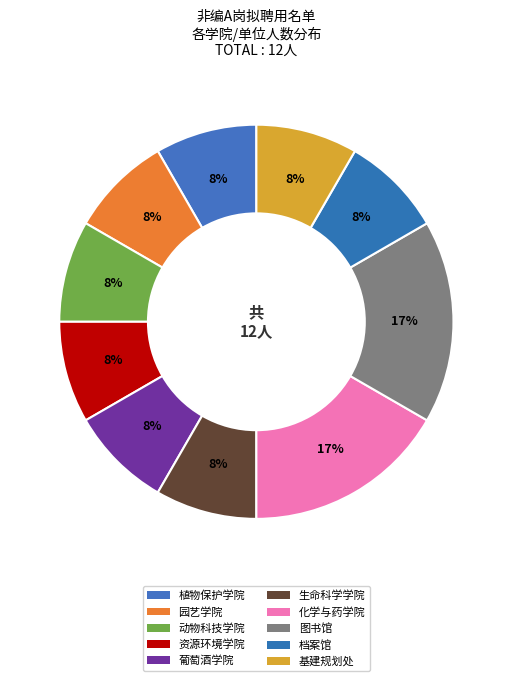

The 生命科学学院 slice represents 23% of the pie. True or false?

False